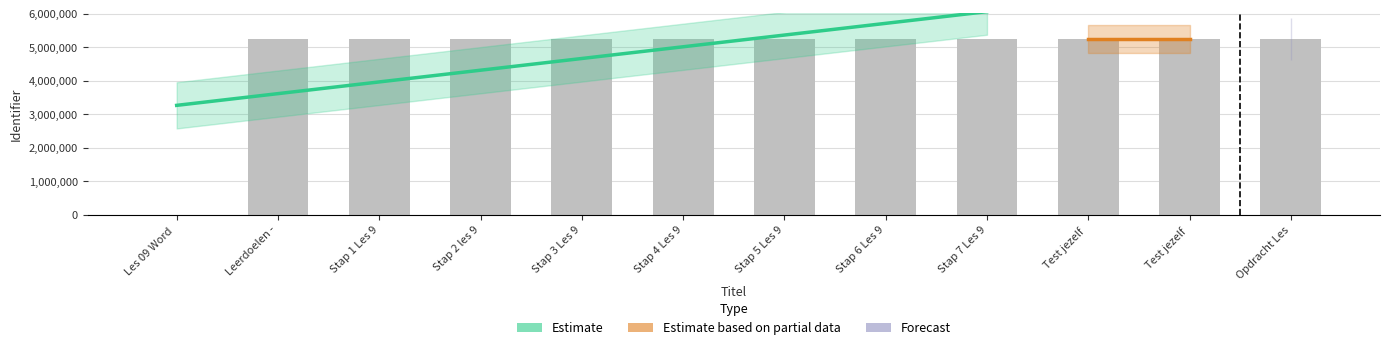

Count the number of values greater than 5245271.

5